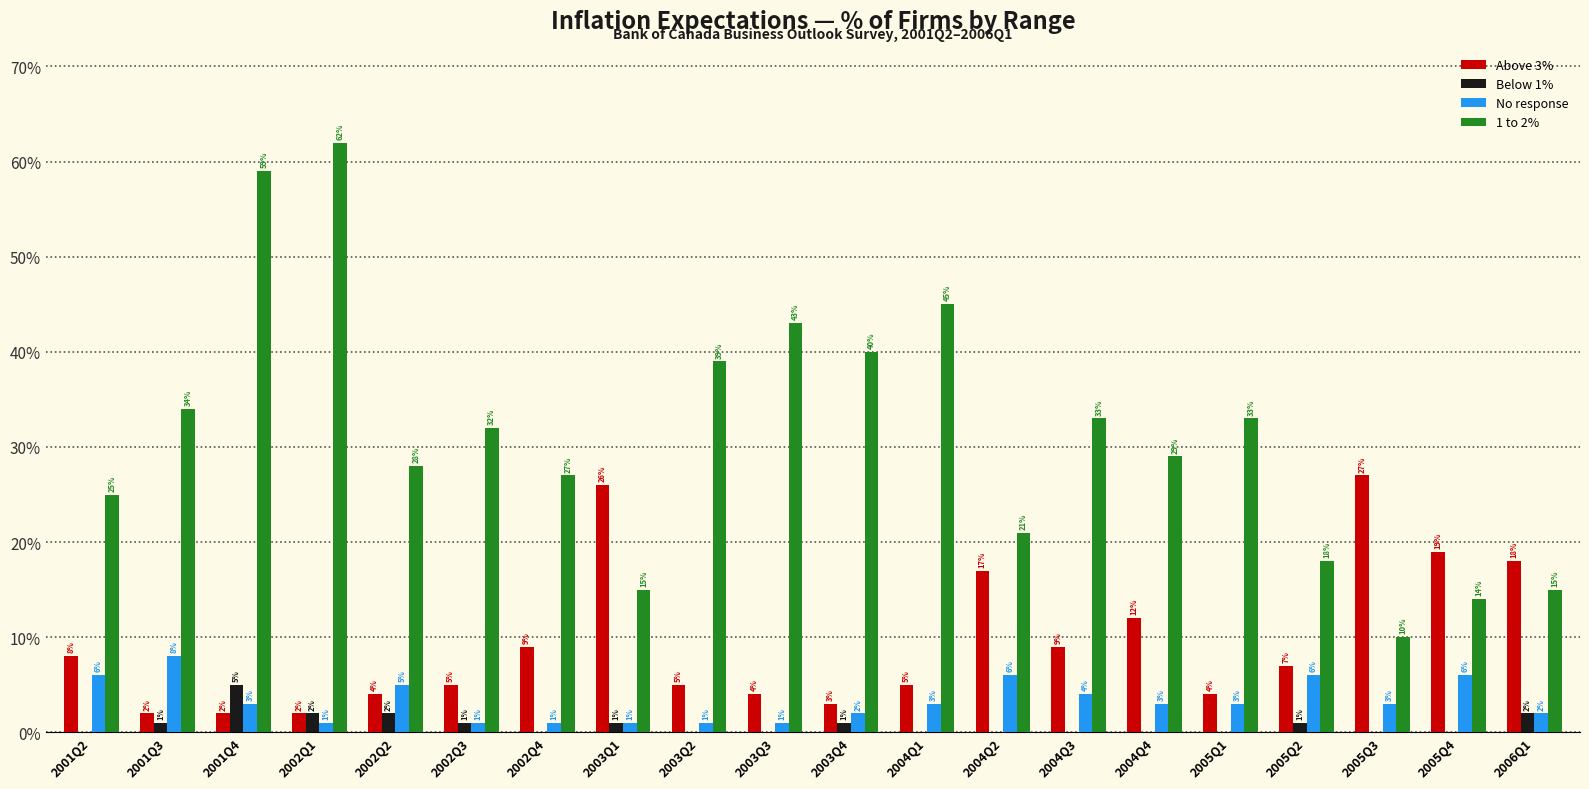

Read the Above 3% value at 2004Q2.

17